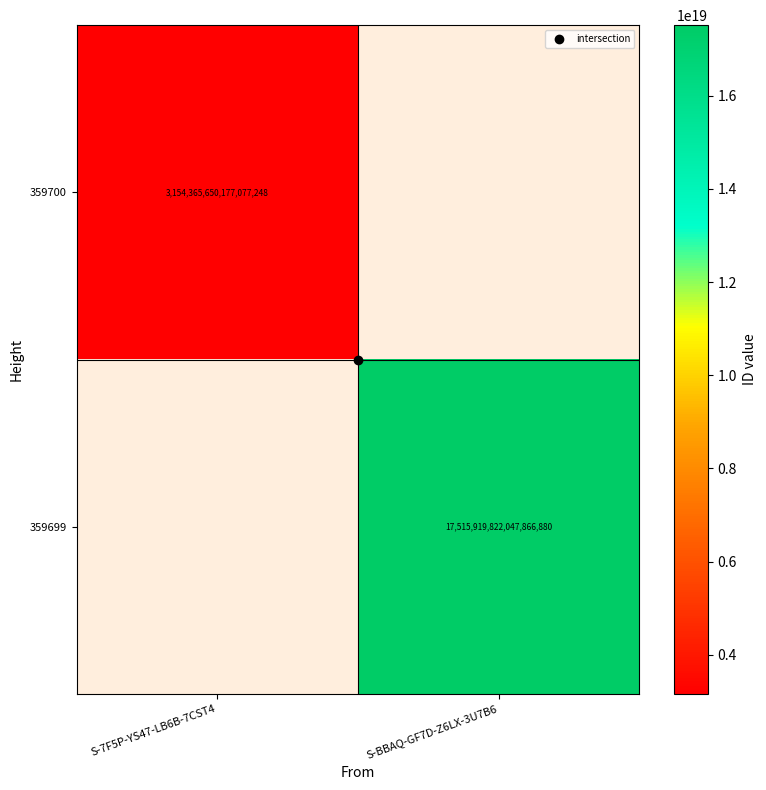

What is the greatest value displayed?

17515919822047866880.0